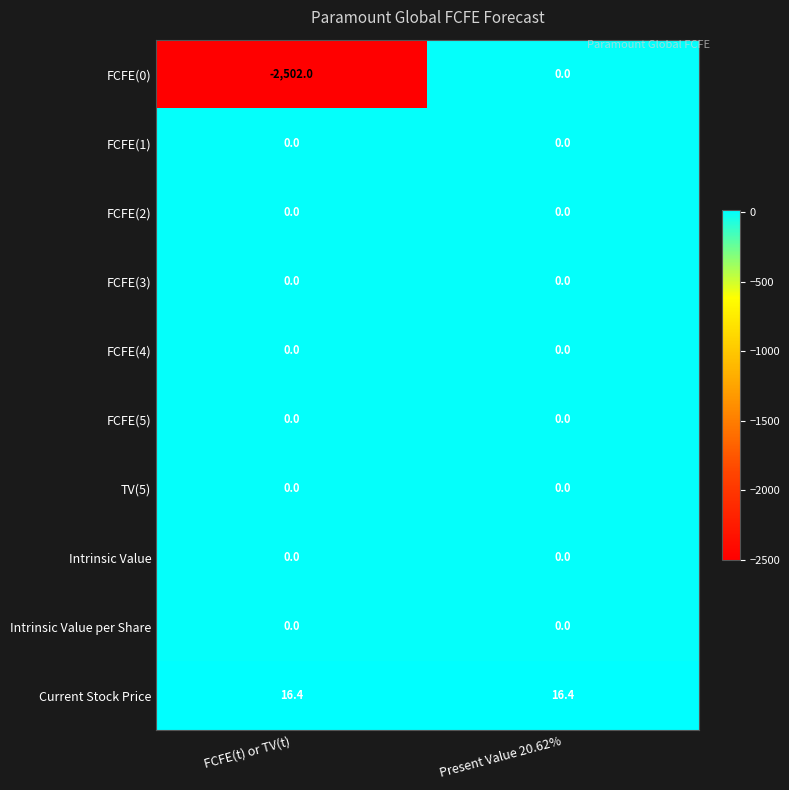

True or false: FCFE(0) has a value of -966.2 at Present Value 20.62%.

False